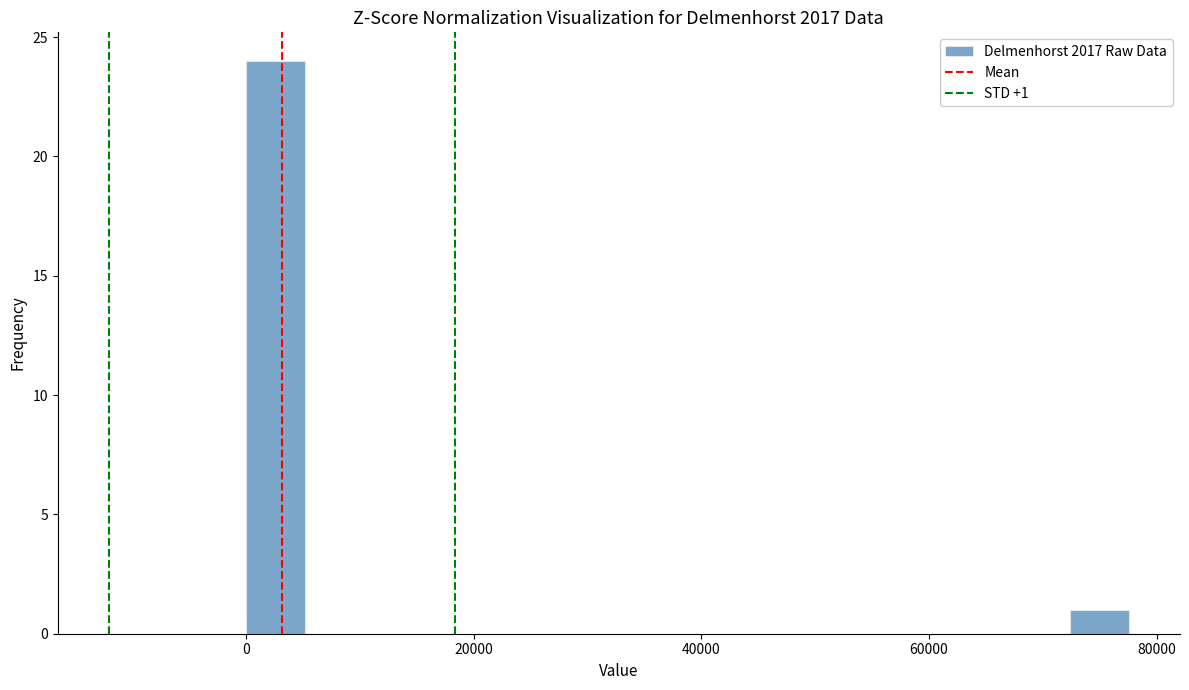

Around what value on the x-axis is the tallest bar? Give the approximate position of its centre, as read against the axis.

2000